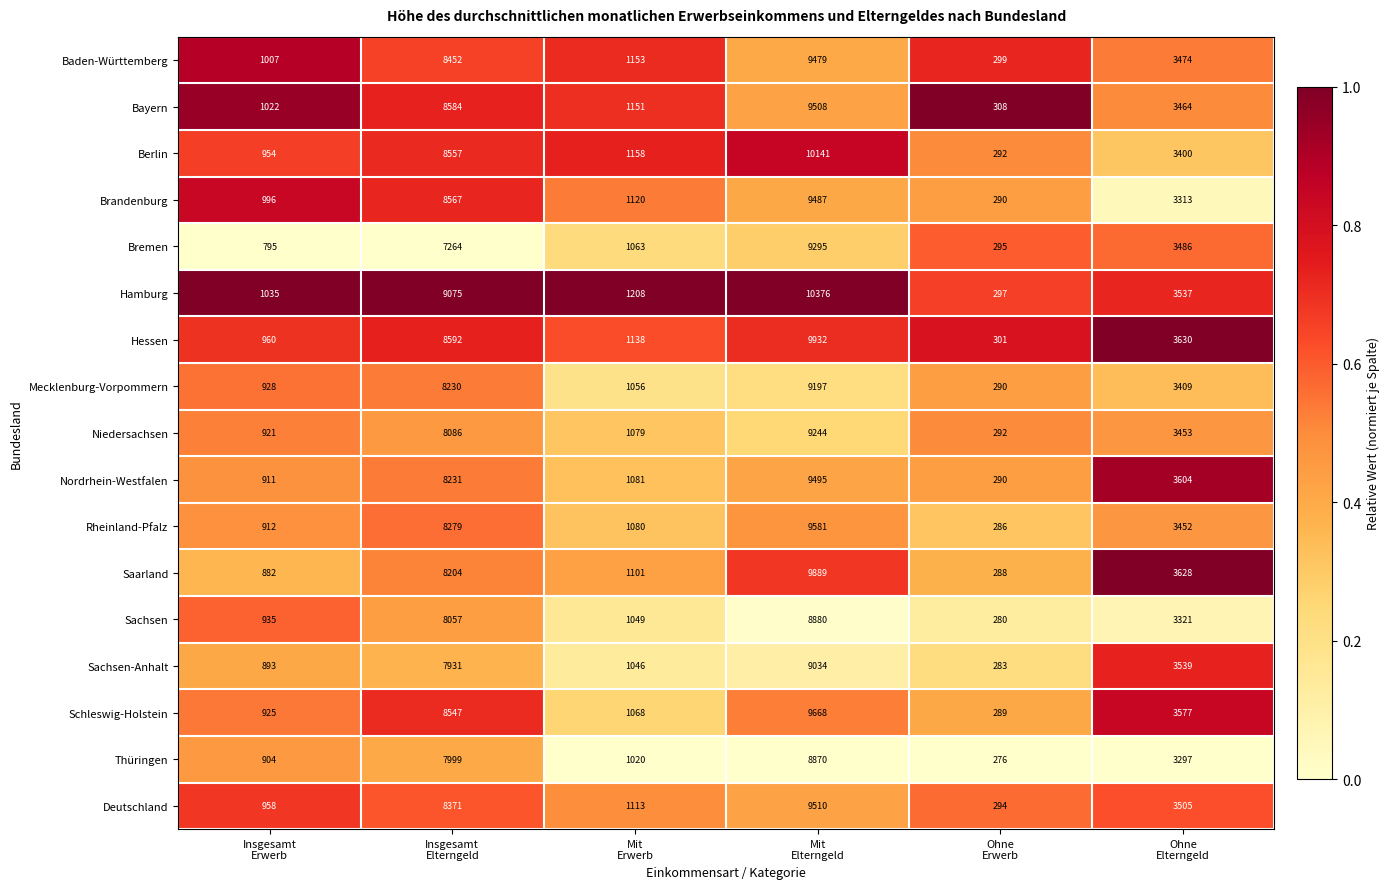

Rank the series by their maximum value, from lowest to highest.

Thüringen, Sachsen, Sachsen-Anhalt, Mecklenburg-Vorpommern, Niedersachsen, Bremen, Baden-Württemberg, Brandenburg, Nordrhein-Westfalen, Bayern, Deutschland, Rheinland-Pfalz, Schleswig-Holstein, Saarland, Hessen, Berlin, Hamburg